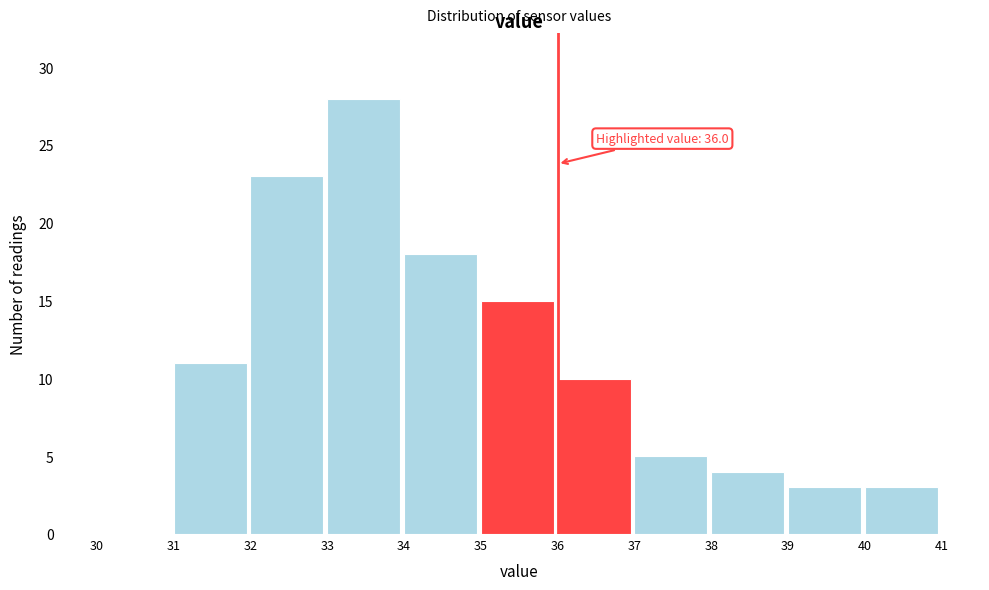

Over which range of the x-axis is the bar tallest?

33 to 34